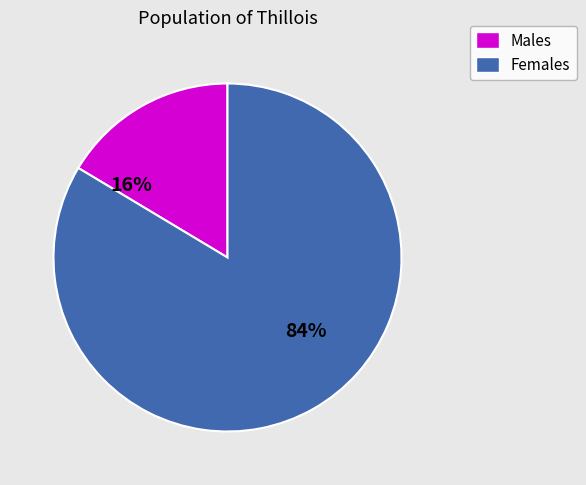

To the nearest percent, what is the average slice percentage?

50%